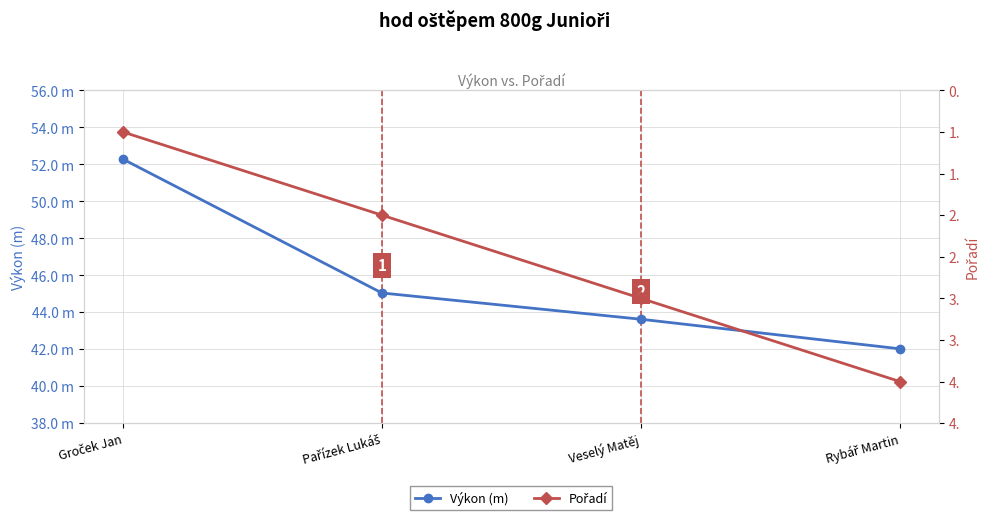

What is the label of the 2nd point from the left?

Pařízek Lukáš